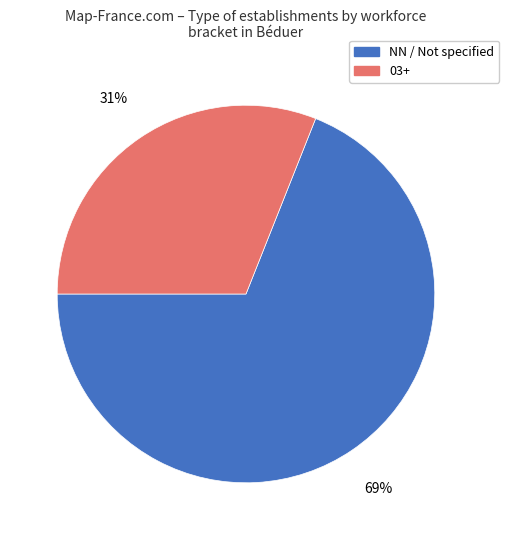

Rank the categories by value from highest to lowest.

NN / Not specified, 03+